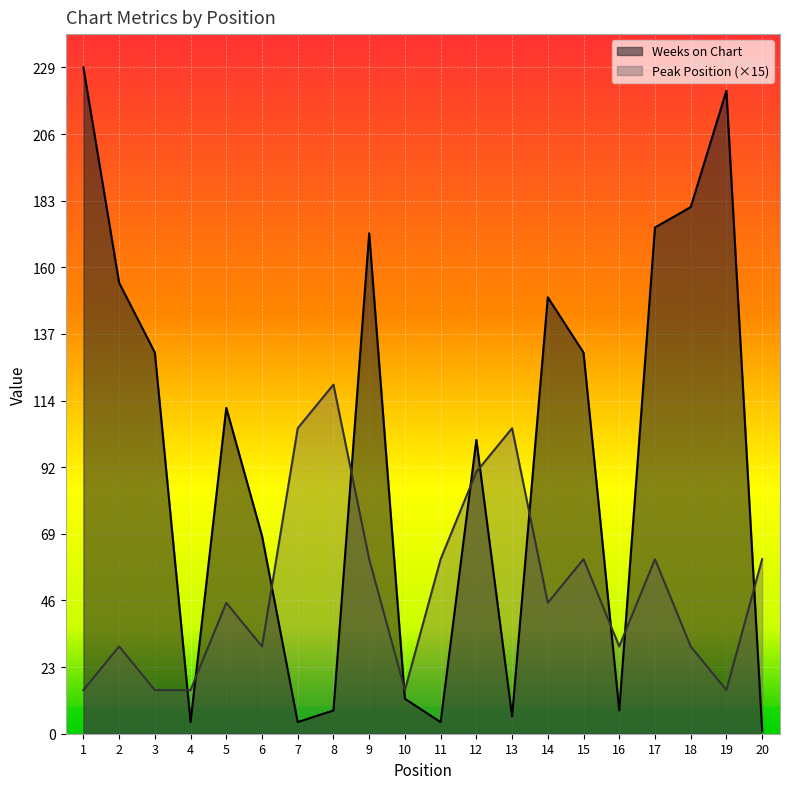

What are all the series names shown in the legend?

Weeks on Chart, Peak Position (×15)